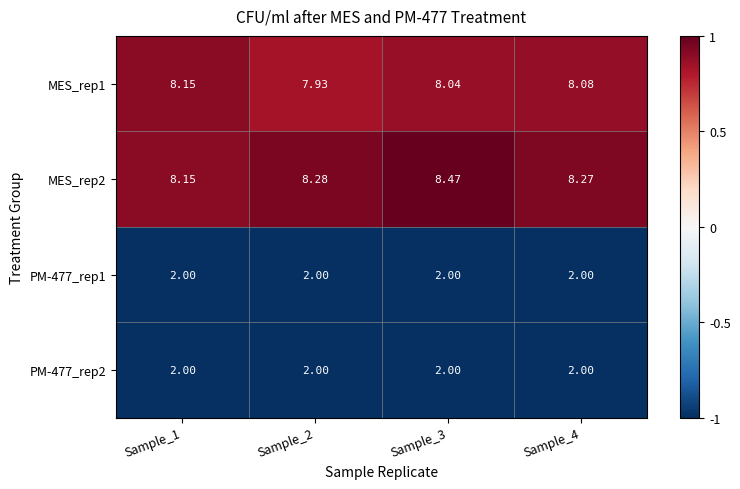

Is the value of PM-477_rep1 at Sample_1 greater than the value of MES_rep2 at Sample_2?

No